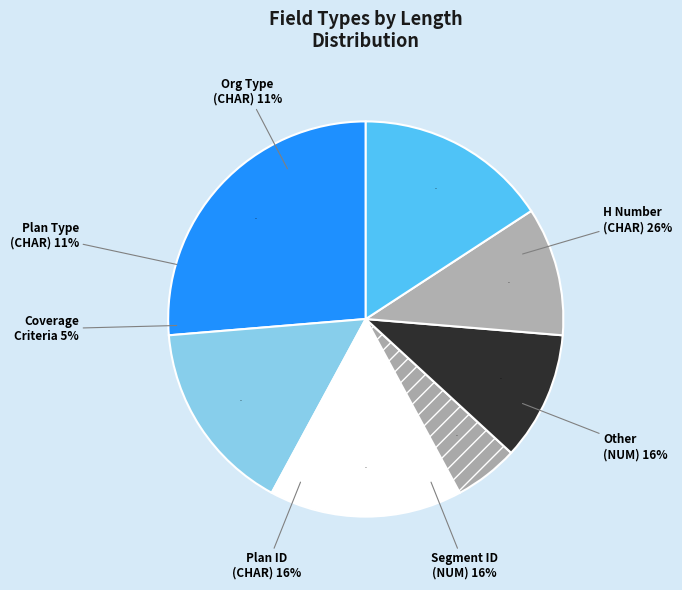

The CHAR slice represents 24% of the pie. True or false?

True